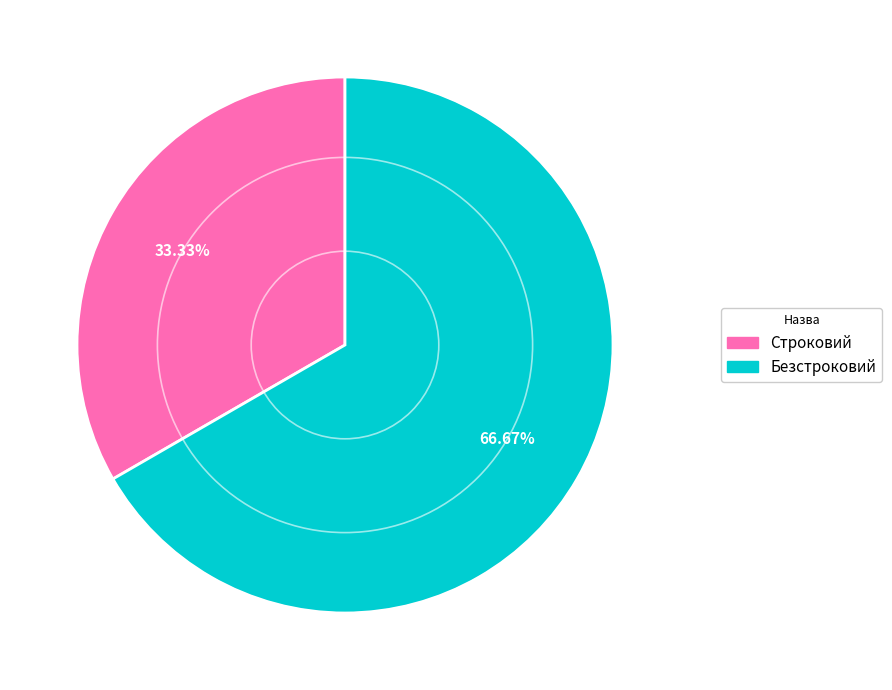

What is the largest slice in the pie chart?

Безстроковий